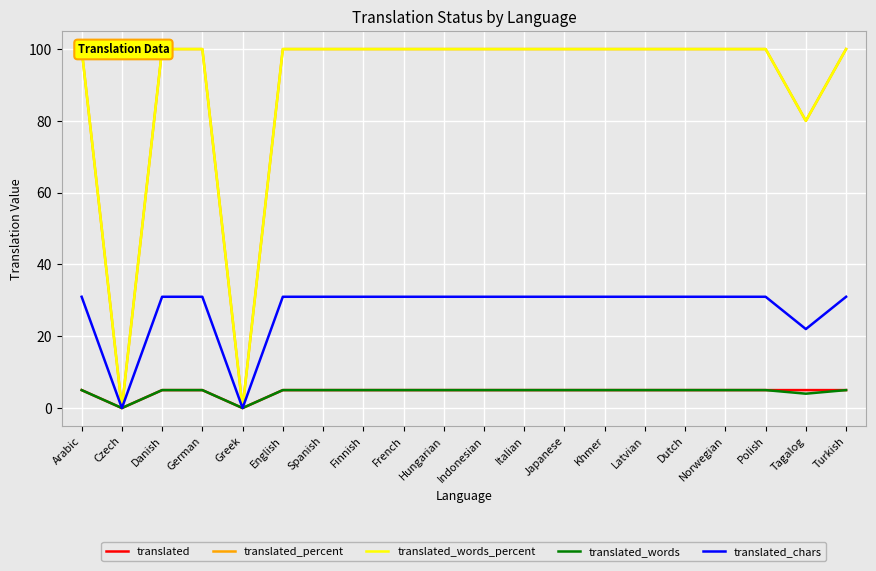

Which series has the largest total across all categories?

translated_percent